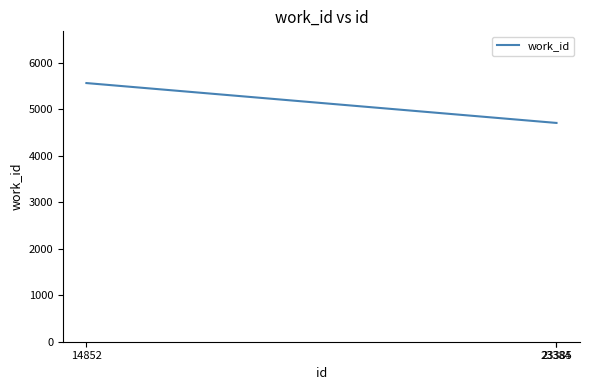

What is the approximate value at 23385, to the nearest 50?

4700